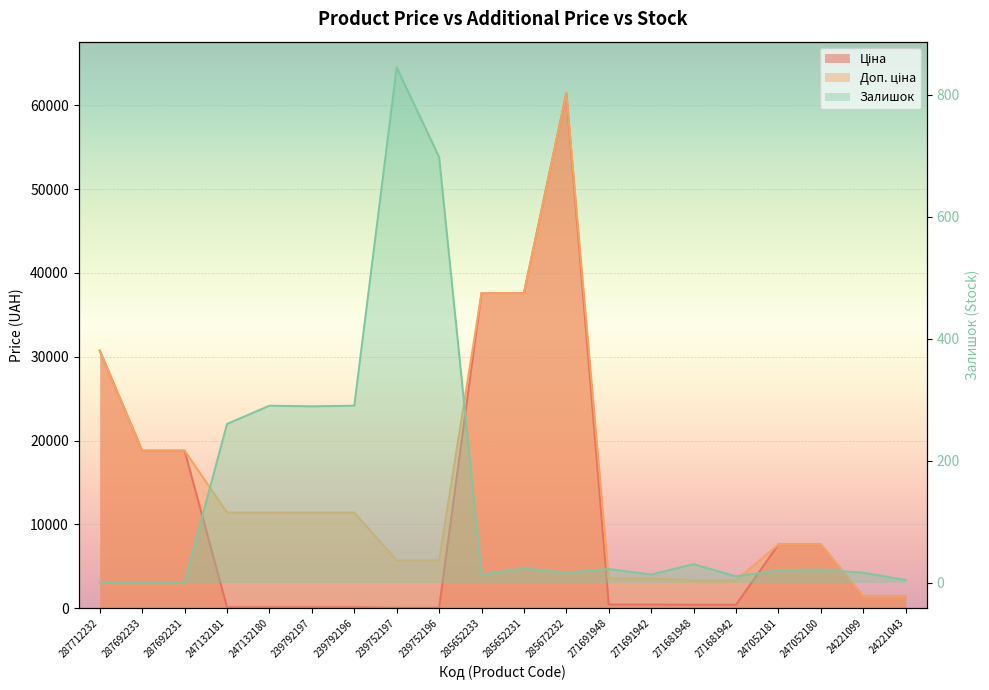

What is the maximum value for Ціна?

61434.3